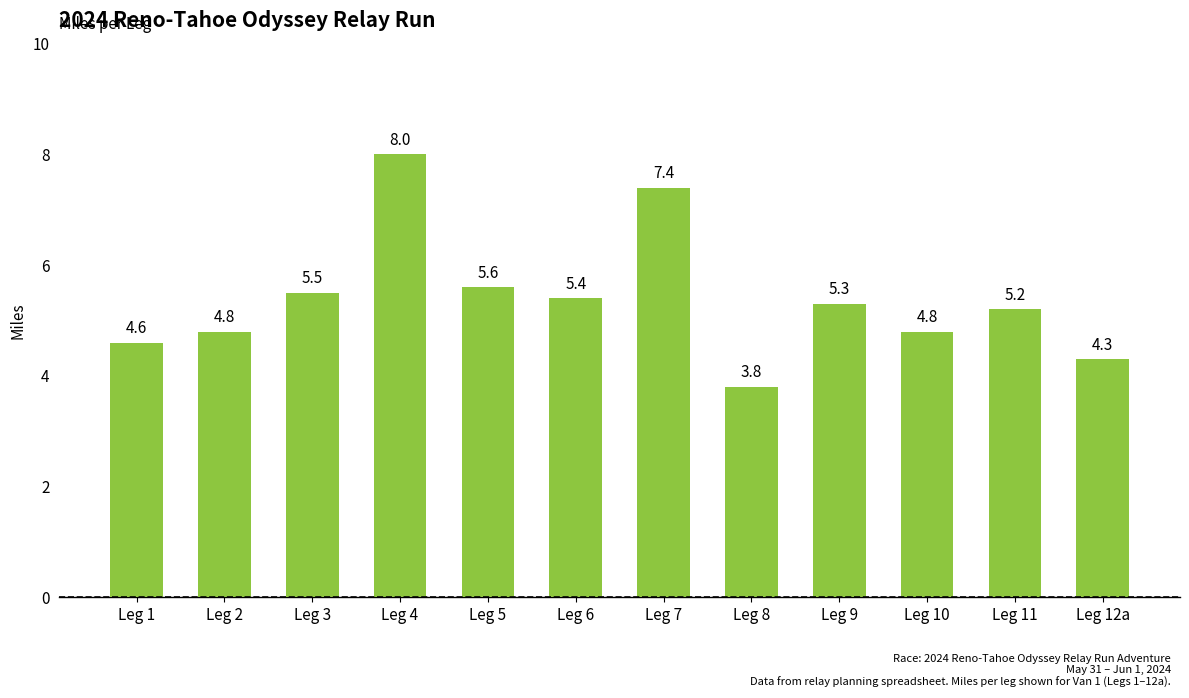

The chart shows a value of 5.0 at Leg 8. True or false?

False